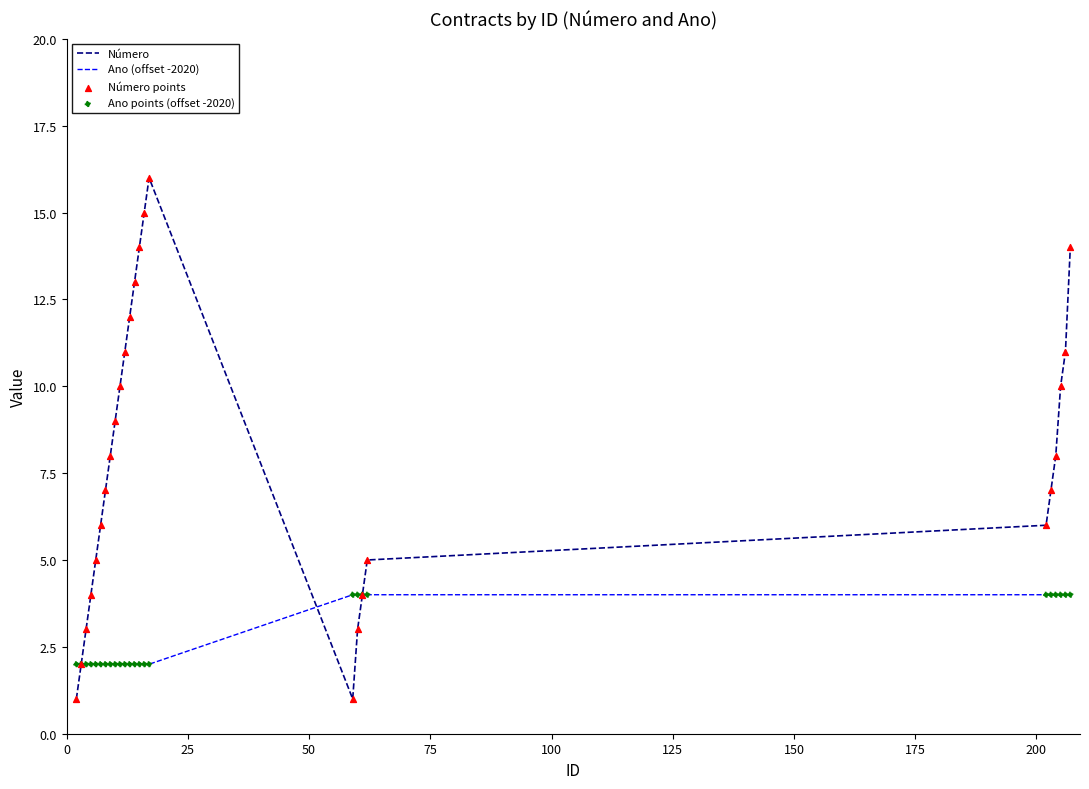

Which series has the largest total across all categories?

Número